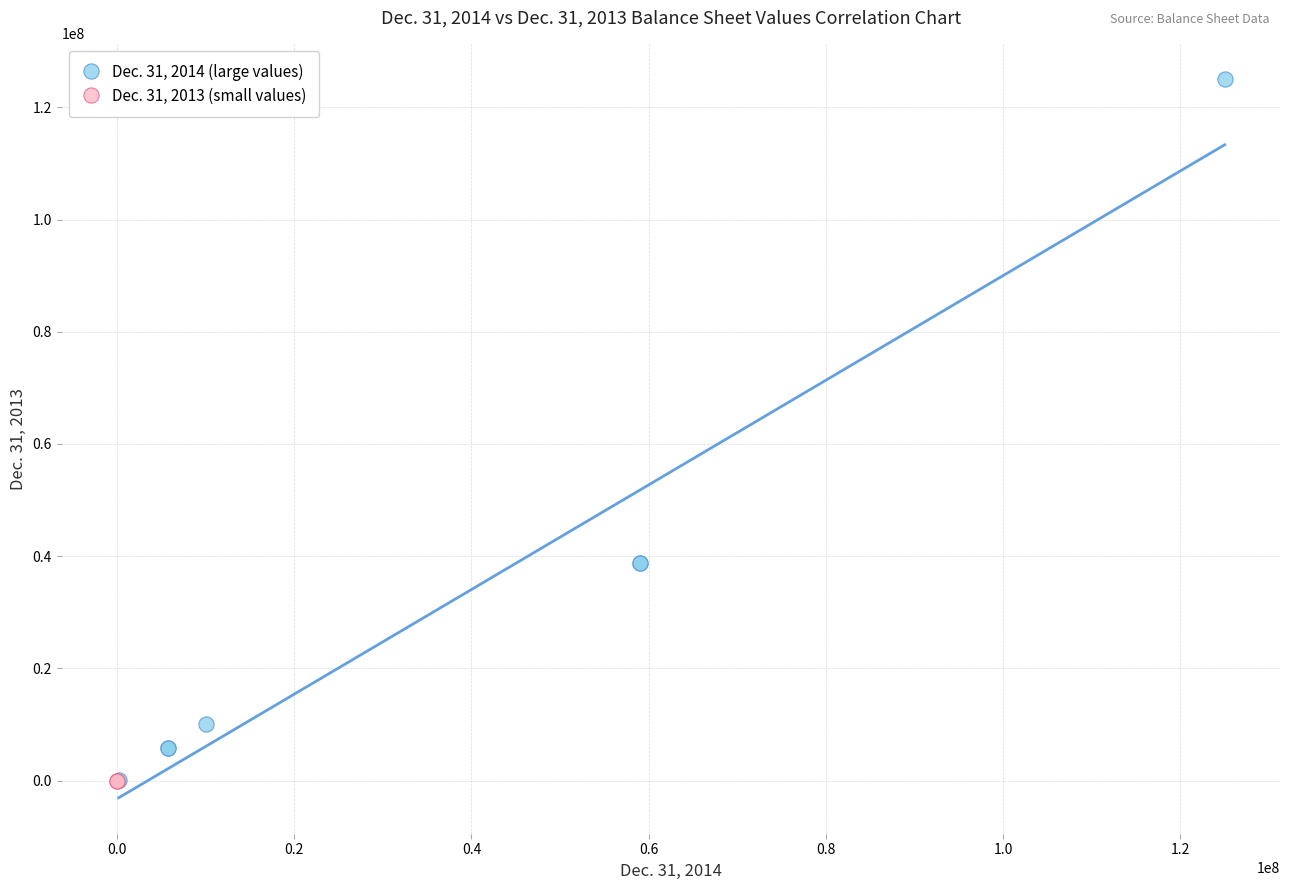

What are all the series names shown in the legend?

Dec. 31, 2014 (large values), Dec. 31, 2013 (small values)